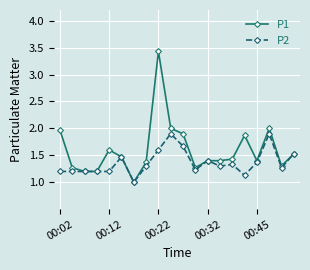

Is this an area chart (filled region under the line)?

No